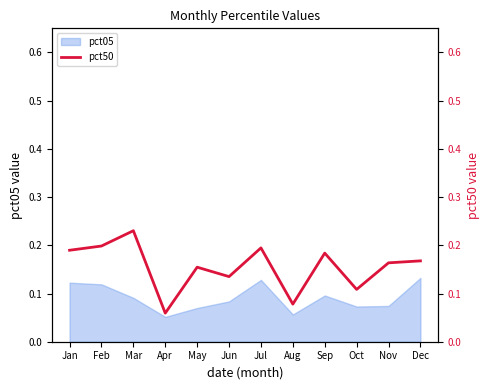

Where is the first local maximum?

Mar